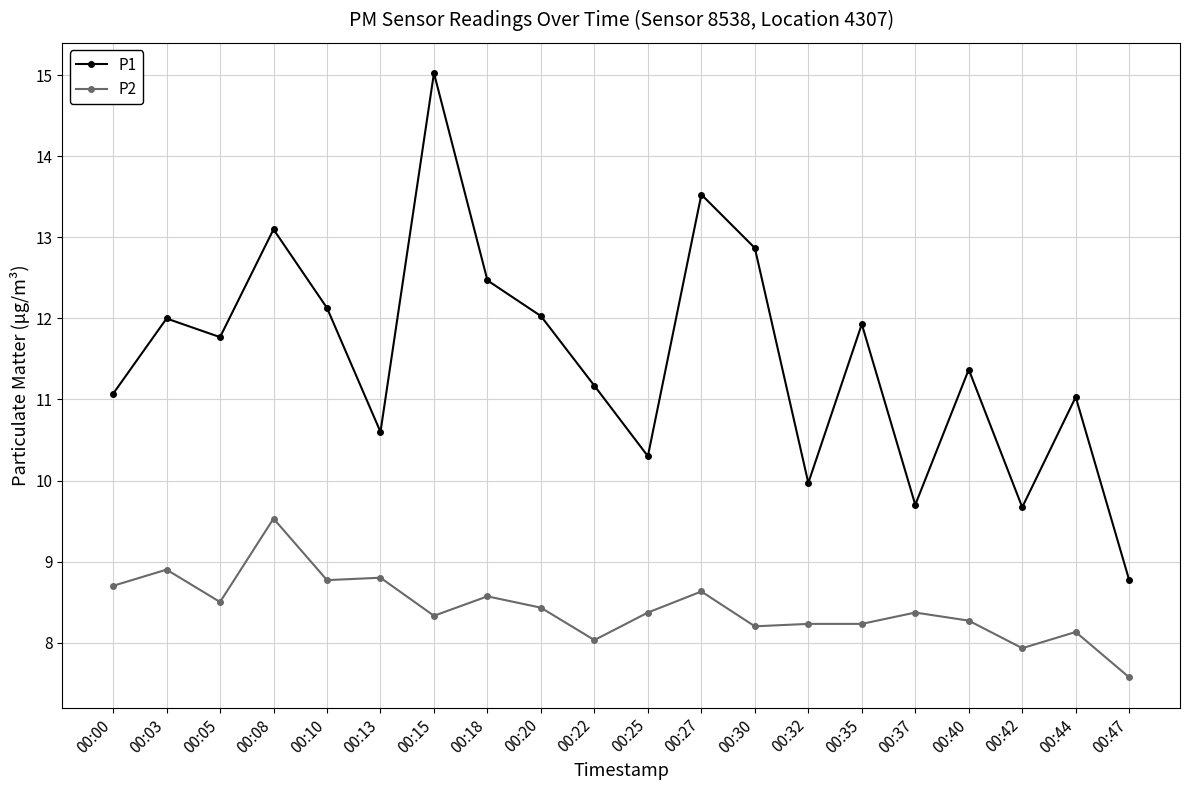

What is the value of the P2 point at the 9th from the left?

8.4